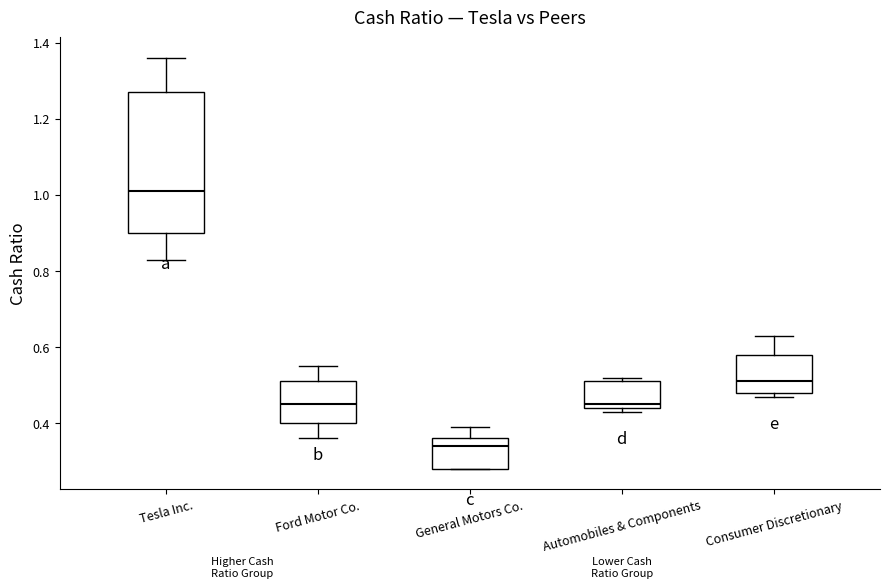

Reading left to right, transcribe this box plot: for each box, give where its median line is, the range the box spans, and where its two whiskers end, as read against the y-axis. The values are not printed on the chart, so give them approximately, as read against the axis.

Tesla Inc.: median 1.02, box 0.90 to 1.28, whiskers 0.84 to 1.36
Ford Motor Co.: median 0.46, box 0.40 to 0.52, whiskers 0.36 to 0.56
General Motors Co.: median 0.34, box 0.28 to 0.36, whiskers 0.28 to 0.40
Automobiles & Components: median 0.46, box 0.44 to 0.52, whiskers 0.44 (just below the box's lower edge) to 0.52 (just above the box's upper edge)
Consumer Discretionary: median 0.52, box 0.48 to 0.58, whiskers 0.48 (just below the box's lower edge) to 0.64